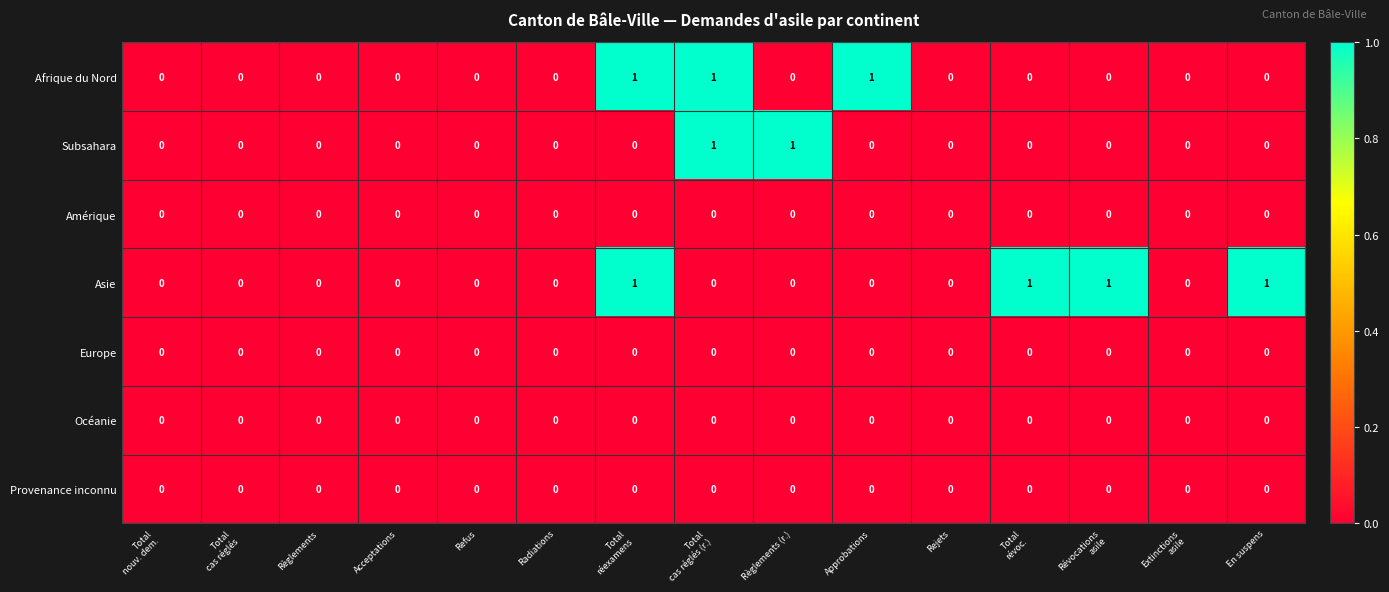

Count the Afrique du Nord values in the range 0 to 1.

15